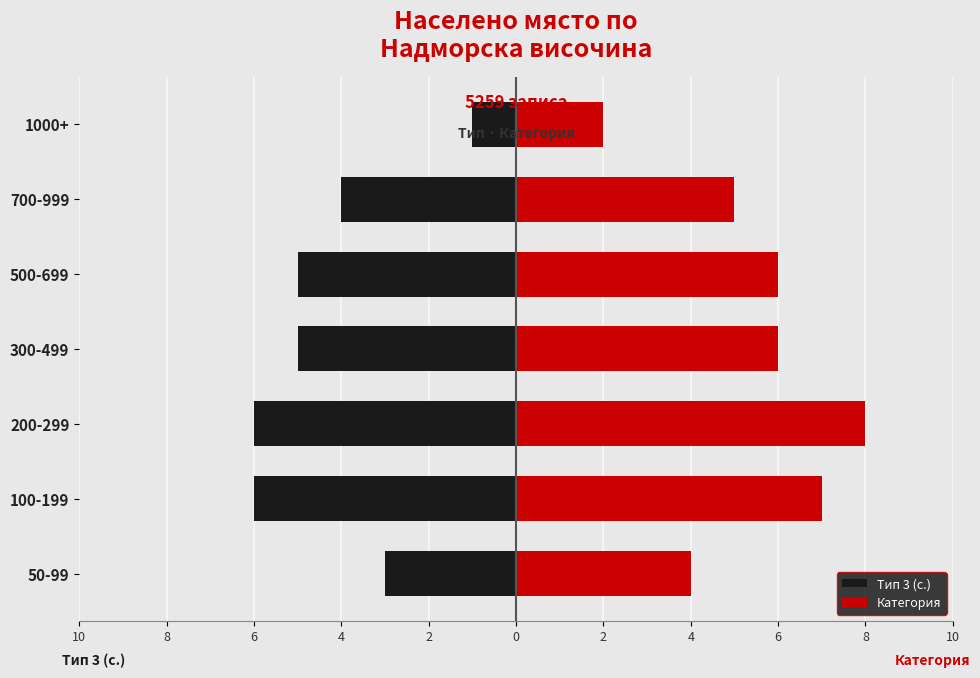

True or false: Тип 3 (с.) has a value of -1 at 1000+.

True